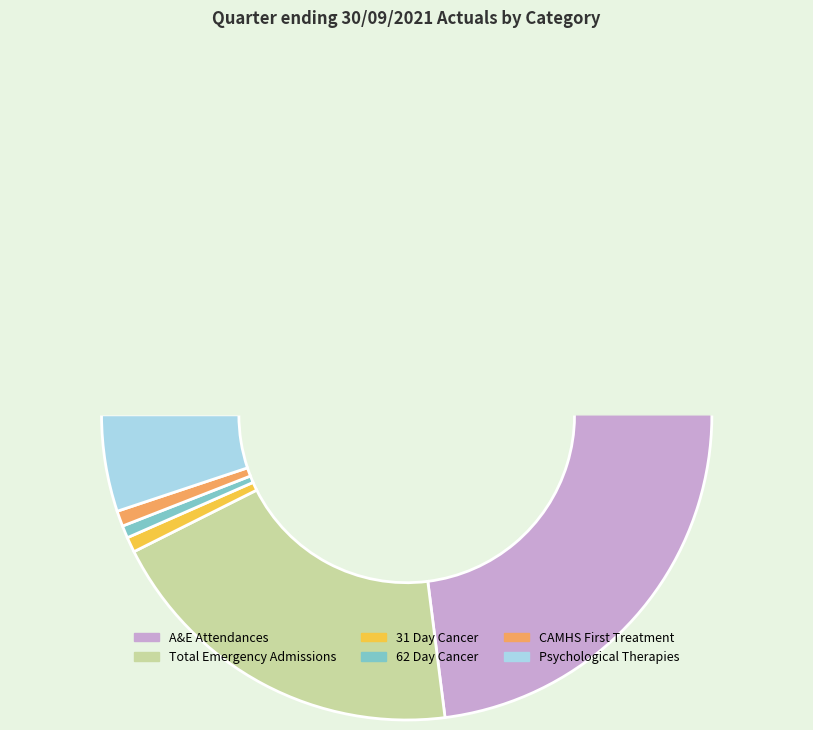

Which category accounts for the majority?

A&E Attendances